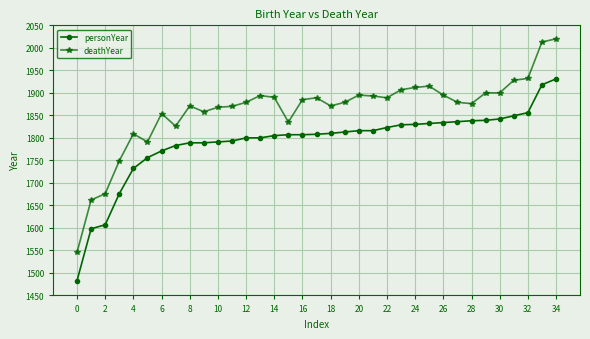

What is the greatest value displayed?

2020